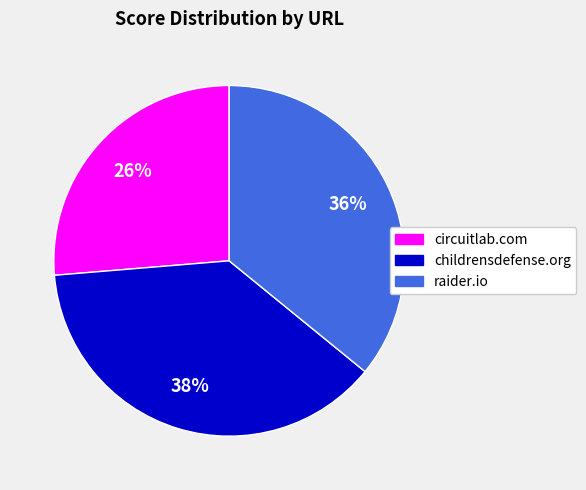

What percentage is the circuitlab.com slice, to the nearest percent?

26%